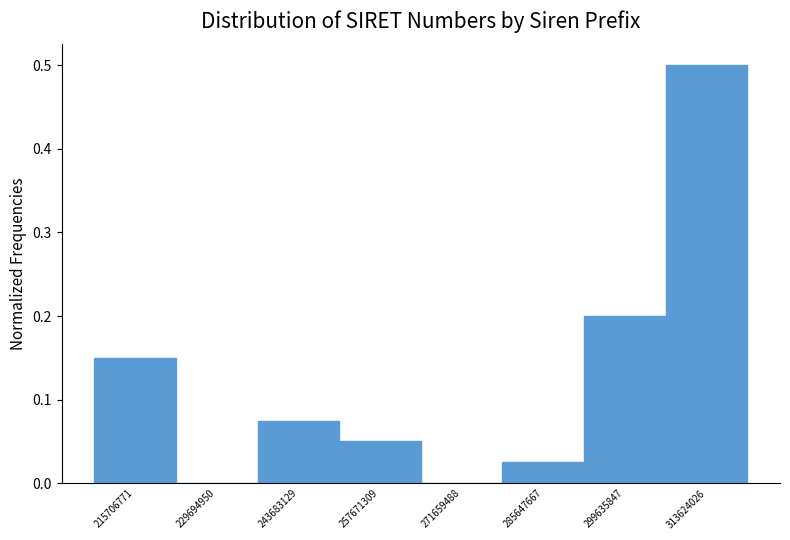

At which category does the chart reach its peak across all series?

313624026